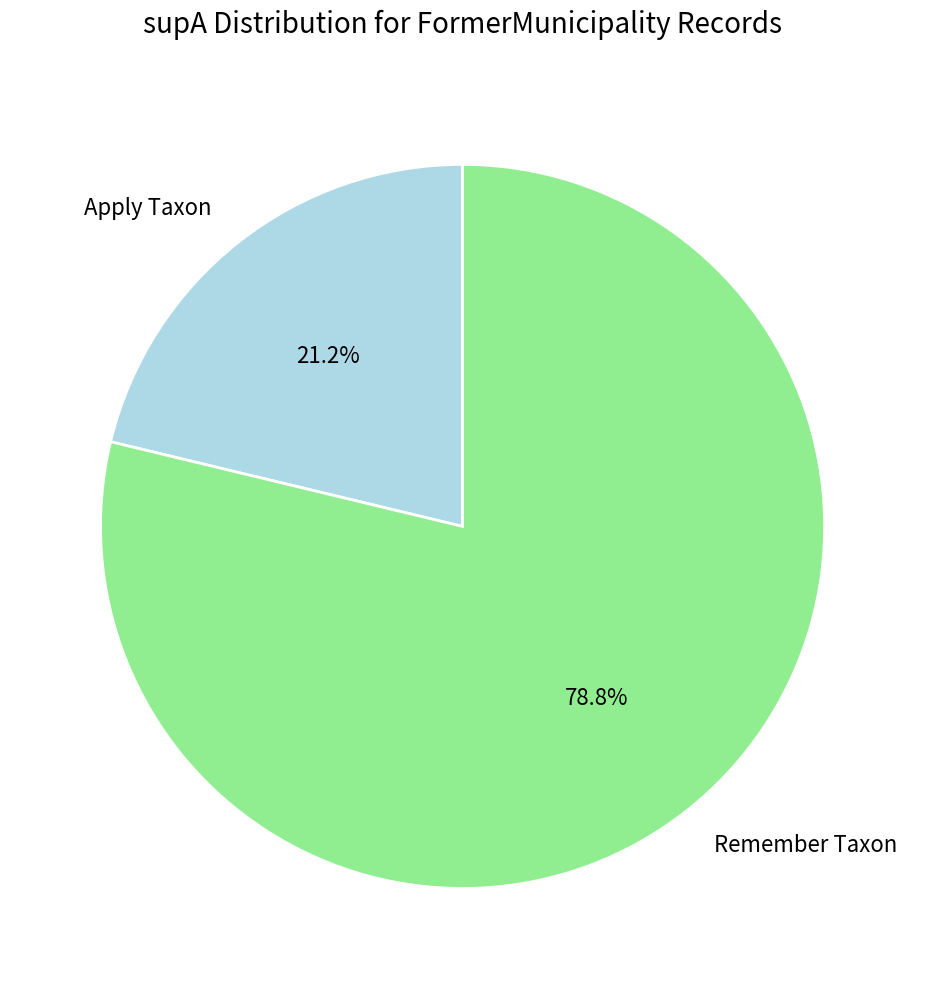

What is the ratio of the value at Remember Taxon to the value at Apply Taxon?

3.7